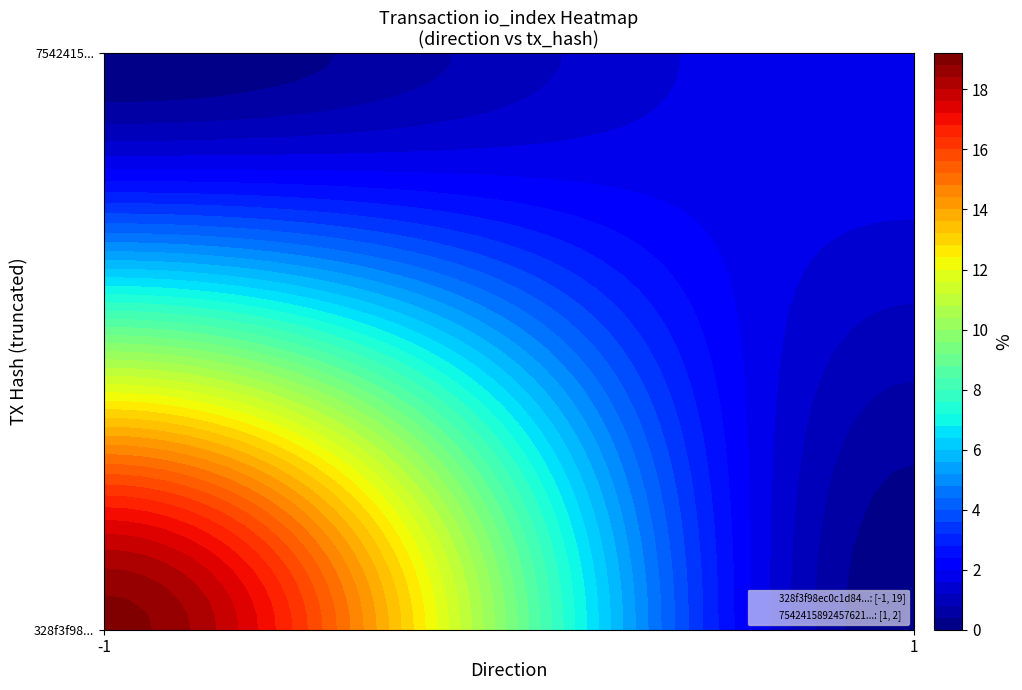

The 328f3f98ec0c1d84ca92ae7f55fe25bc5b23f12 series shows 12 at 1. True or false?

False